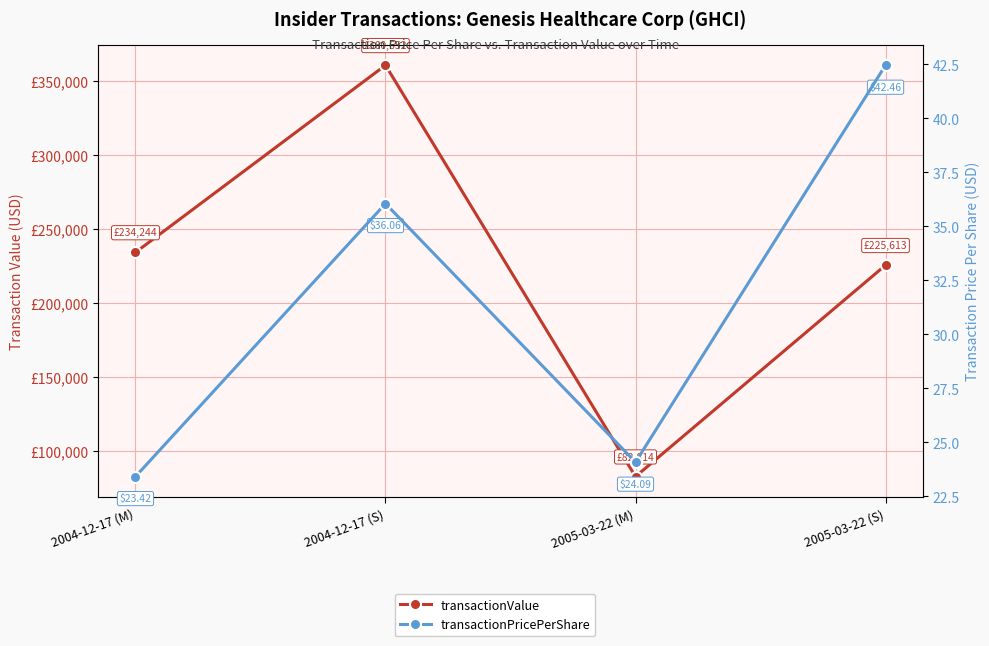

How many interior local valleys does the transactionPricePerShare series have?

1